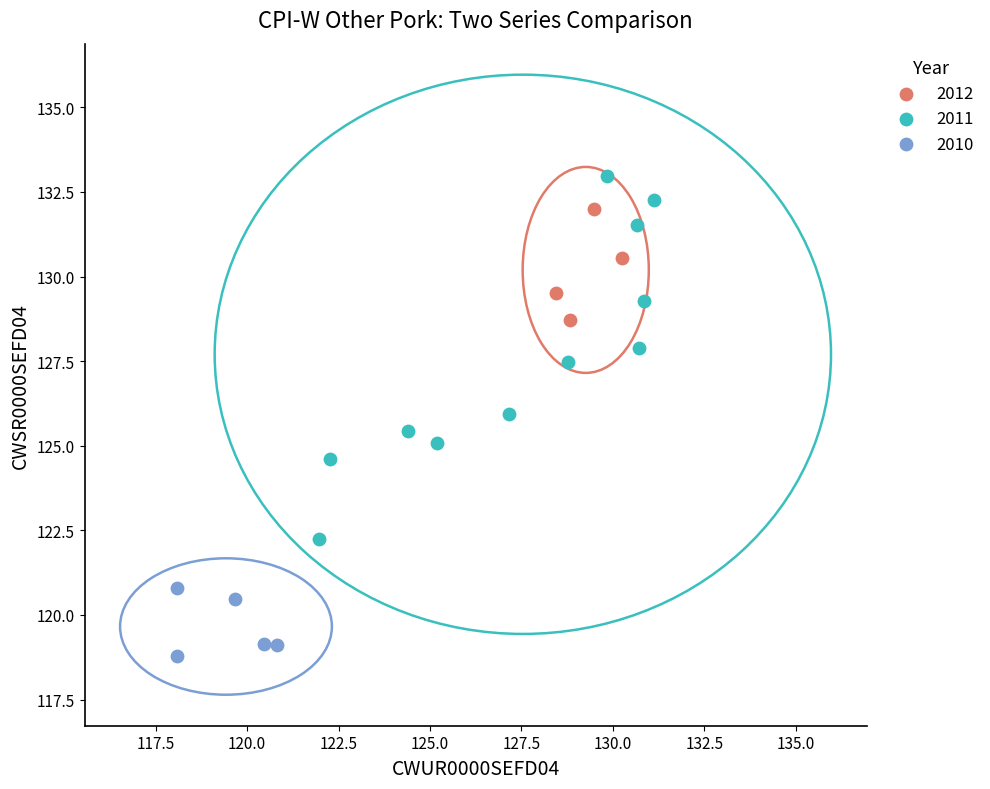

Which series reaches the maximum Y coordinate?

2011